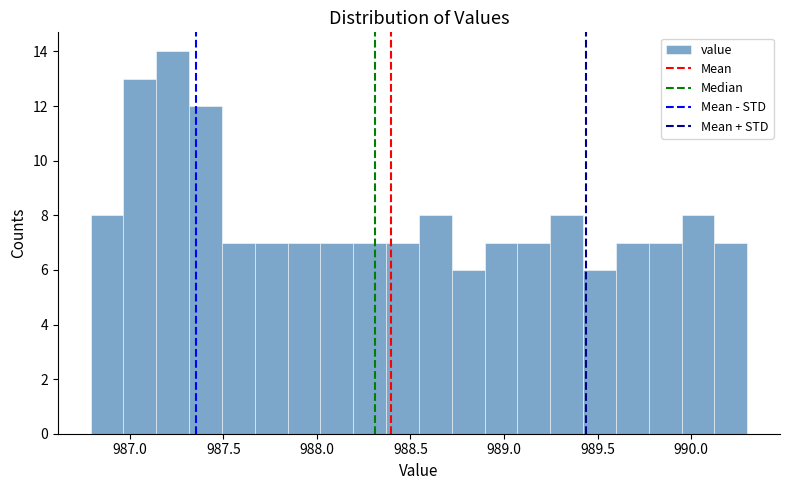

Around what value on the x-axis is the tallest bar? Give the approximate position of its centre, as read against the axis.

987.25